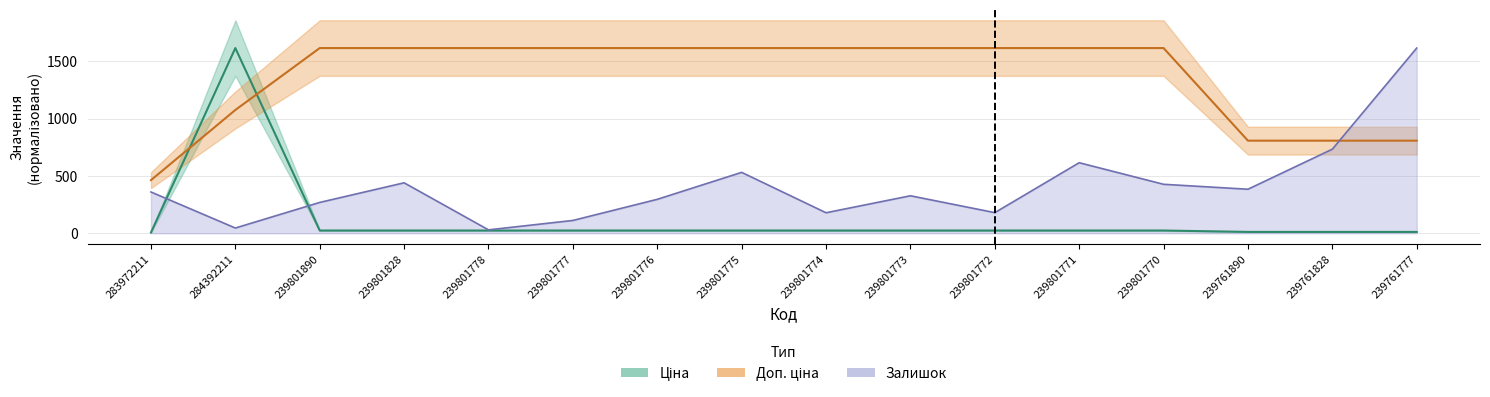

What is the minimum value for Доп. ціна?

463.1